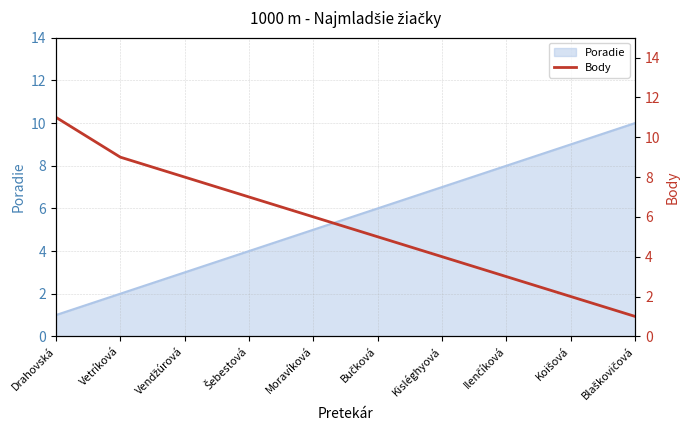

The chart shows a value of 7 at Šebestová. True or false?

True